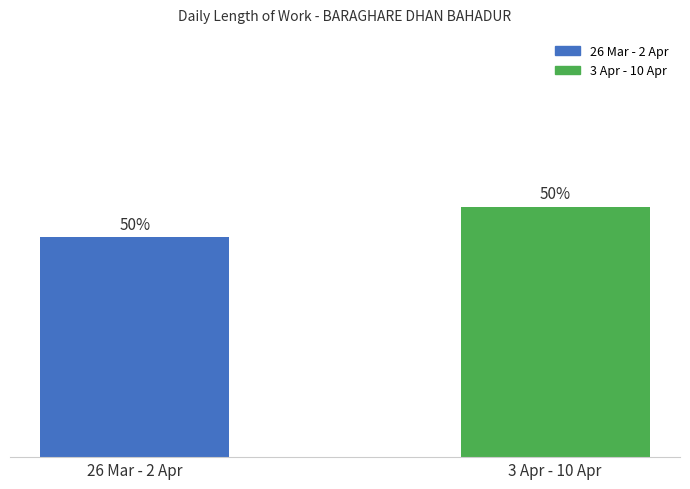

Where is the data nearest to the value 12?

26 Mar - 2 Apr